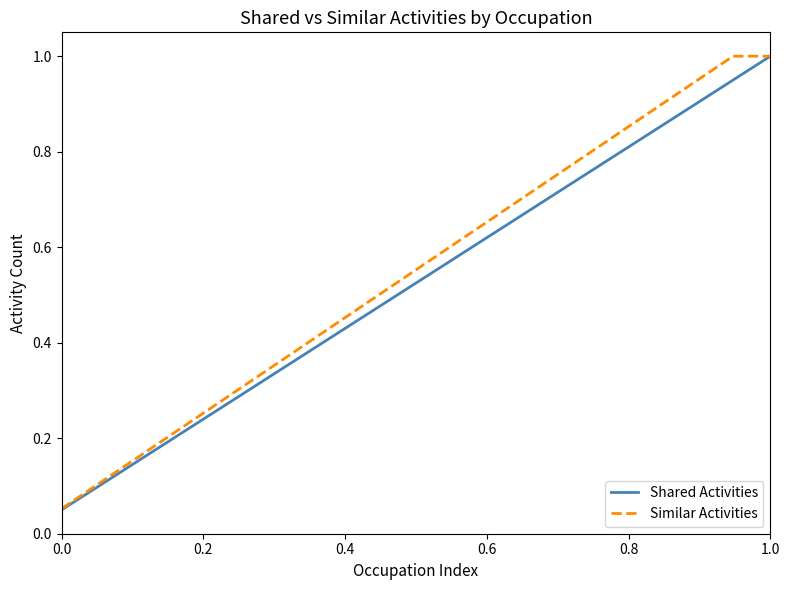

What is the maximum value shown in the chart?

1.0